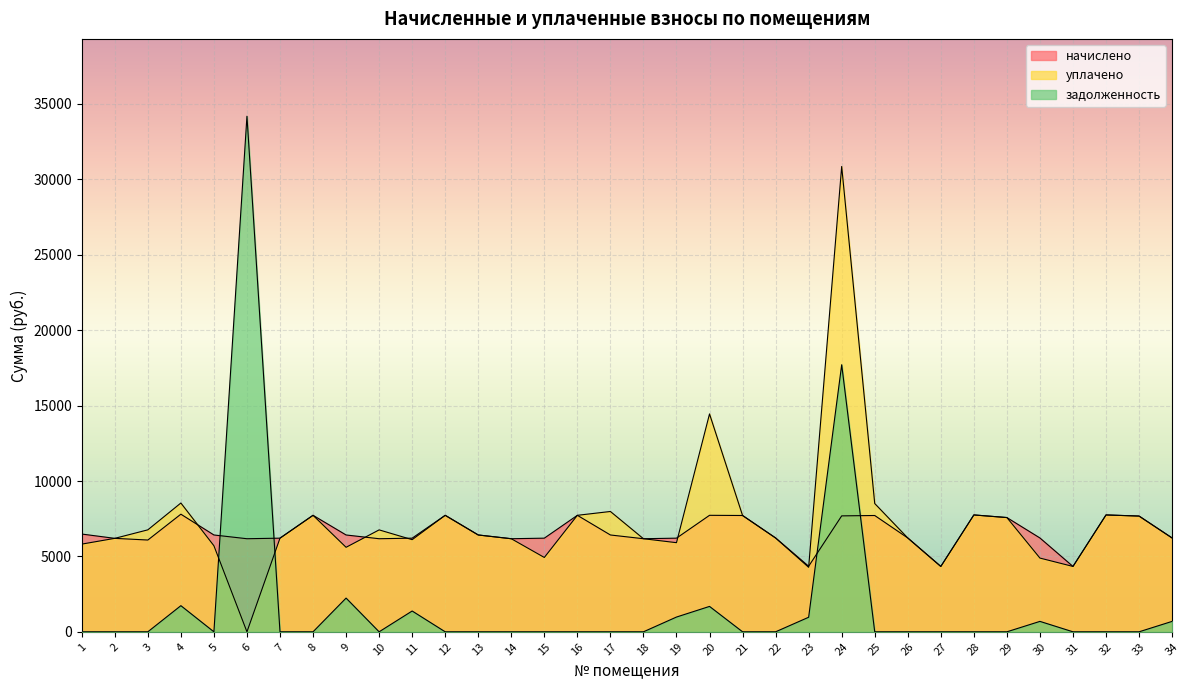

What is the spread (max minus min) of values at 17?

7979.5